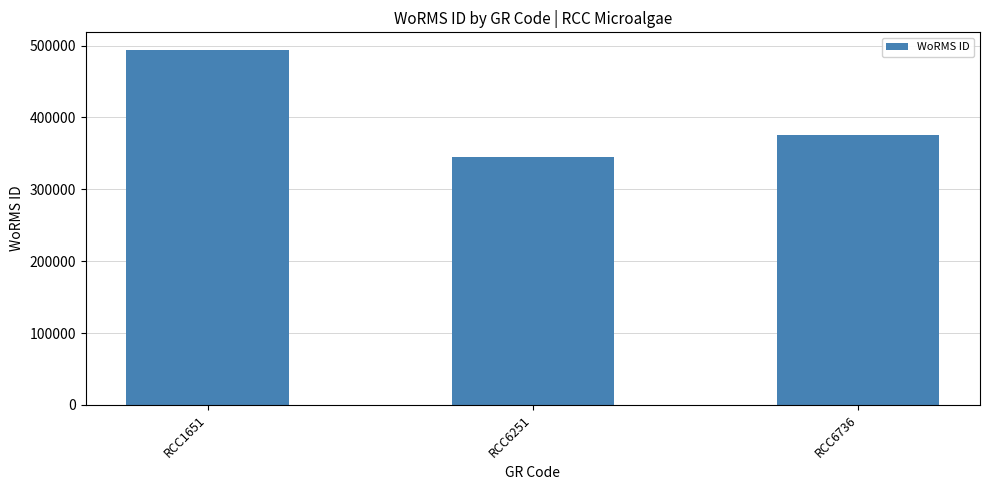

What is the ratio of the value at RCC6251 to the value at RCC1651?

0.7